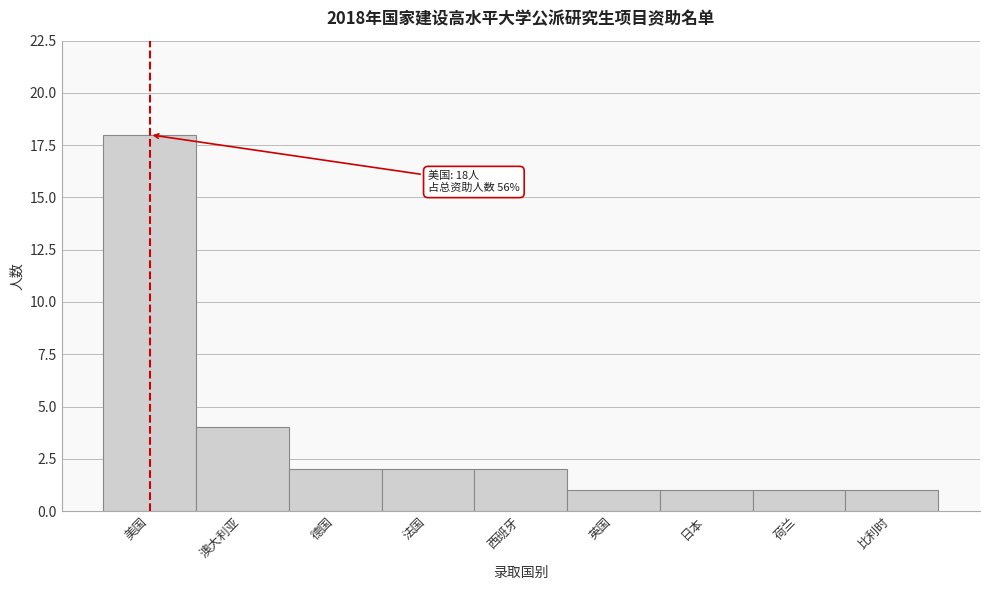

Reading left to right, extract all data points from this chart.

18	4	2	2	2	1	1	1	1